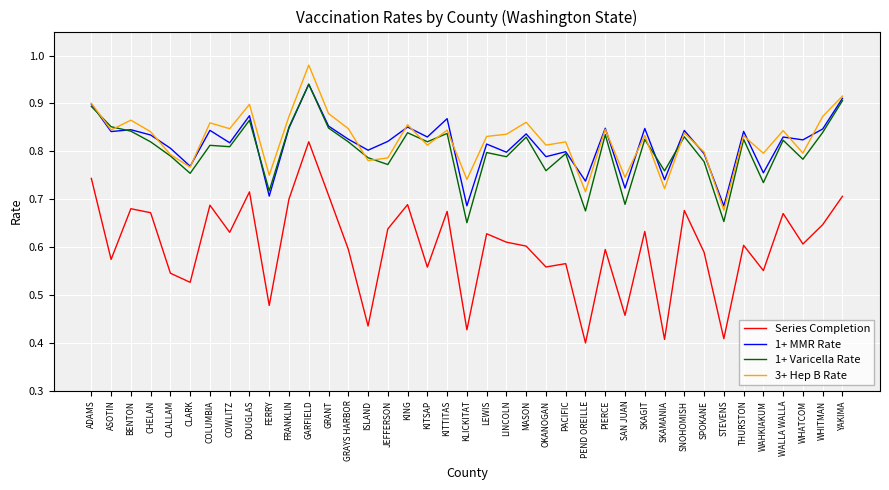

What is the sum of the 1+ MMR Rate values at ASOTIN and ISLAND?

1.6